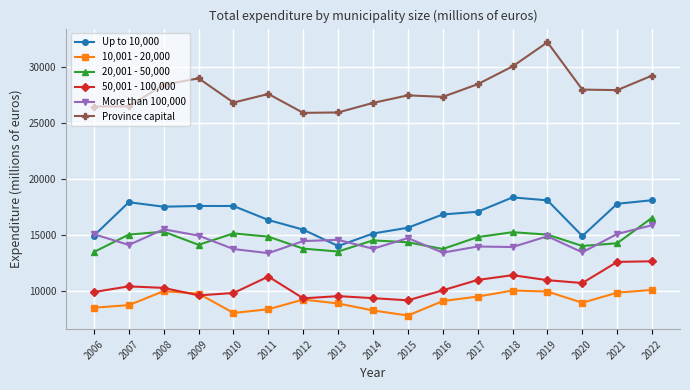

At which category does Province capital reach its first local peak?

2009